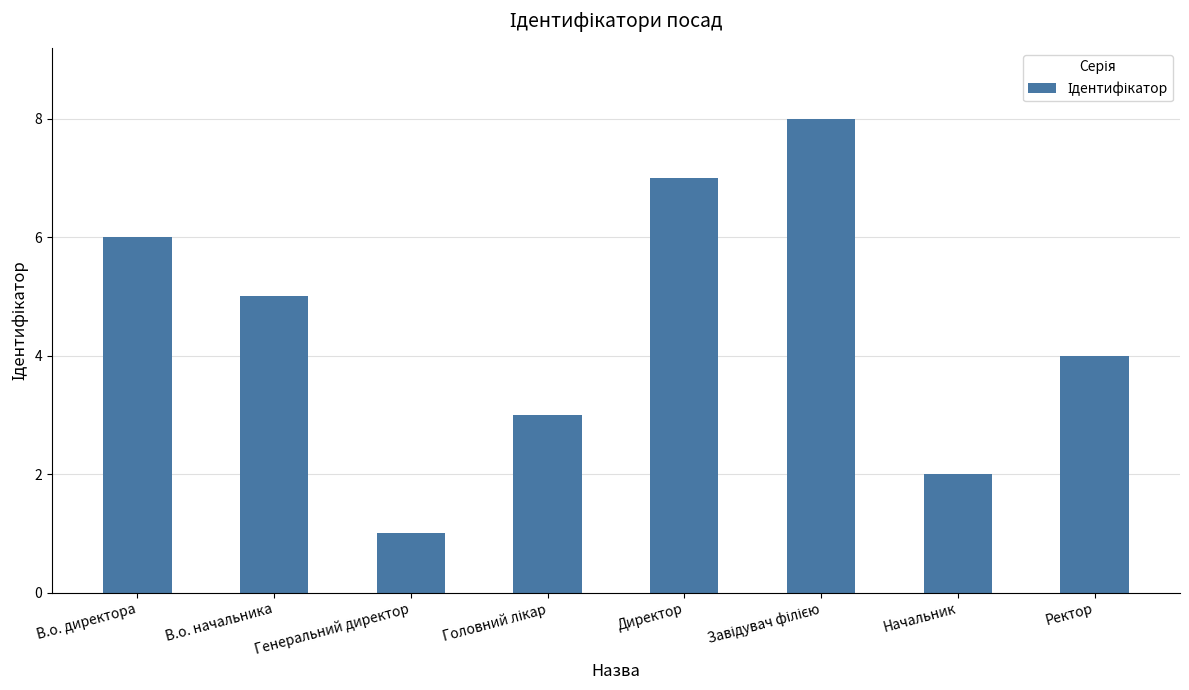

Is it true that the value at Начальник is 2?

True